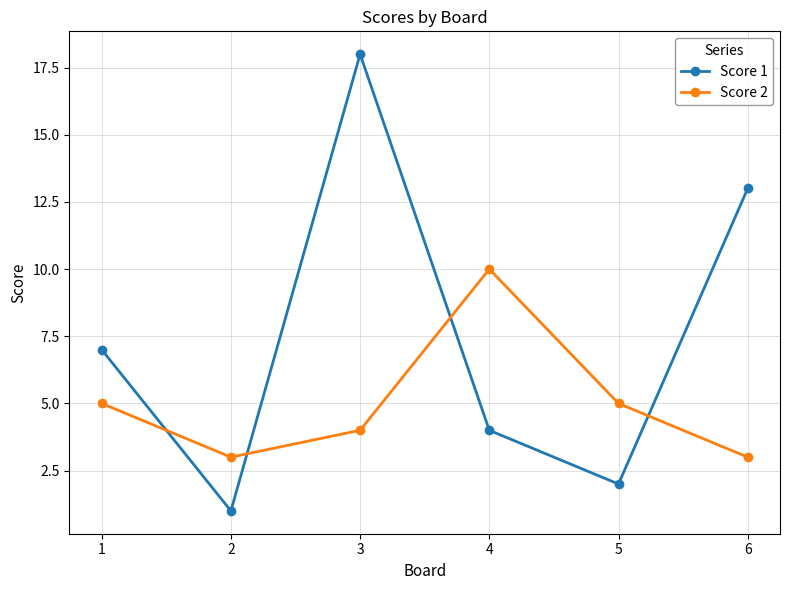

What is the maximum value for Score 1?

18